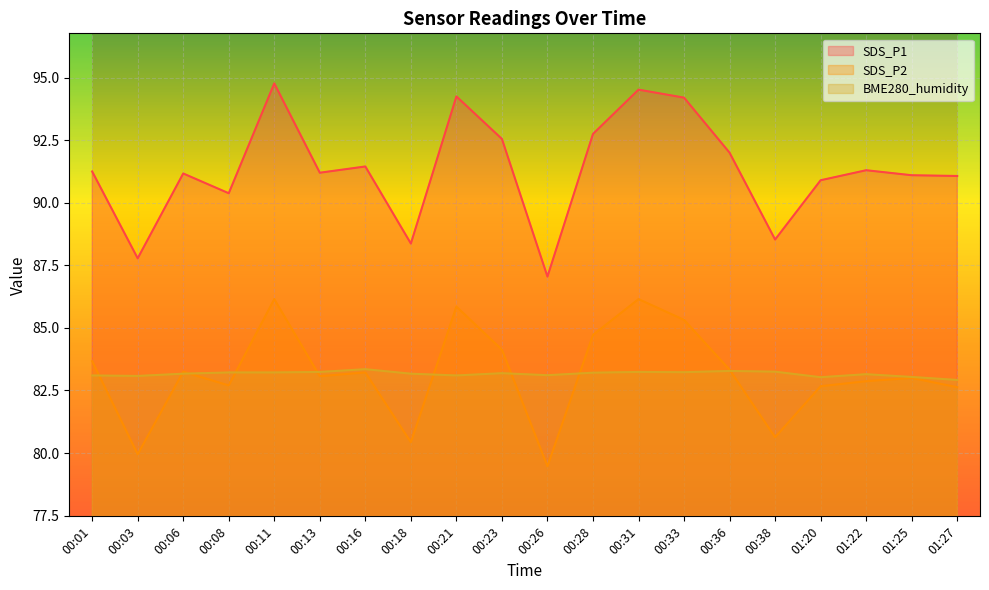

At how many categories does at least one series exceed 89?

16